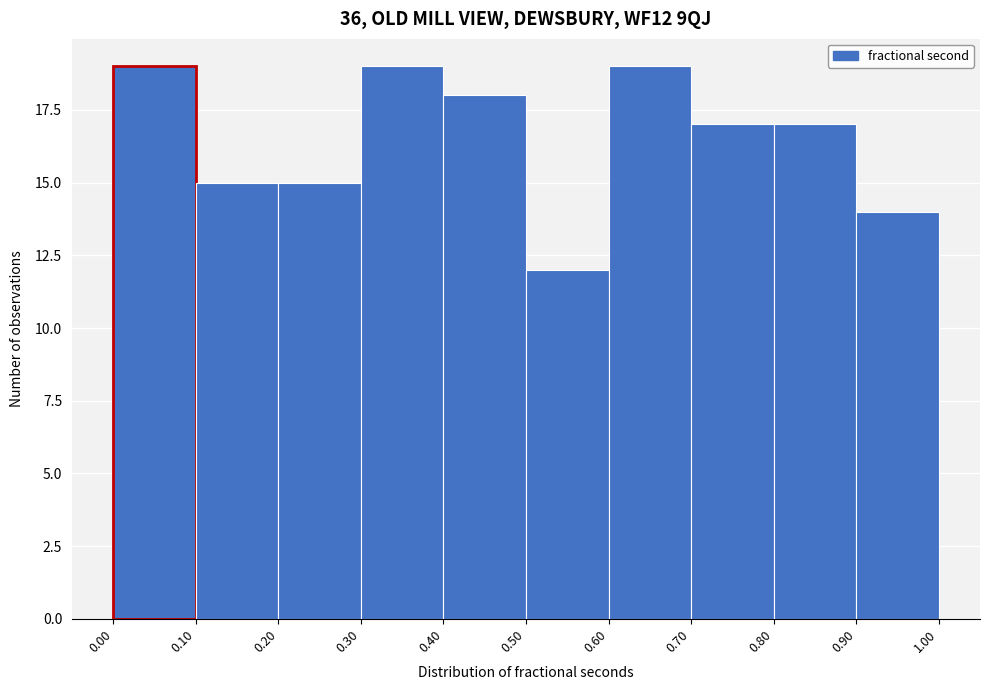

Reading left to right, list every bar in this chart as the range it spans on the x-axis followed by its height. The values are not printed on the chart, so give them approximately, as read against the axis.

0.00 to 0.10: 19
0.10 to 0.20: 15
0.20 to 0.30: 15
0.30 to 0.40: 19
0.40 to 0.50: 18
0.50 to 0.60: 12
0.60 to 0.70: 19
0.70 to 0.80: 17
0.80 to 0.90: 17
0.90 to 1.00: 14